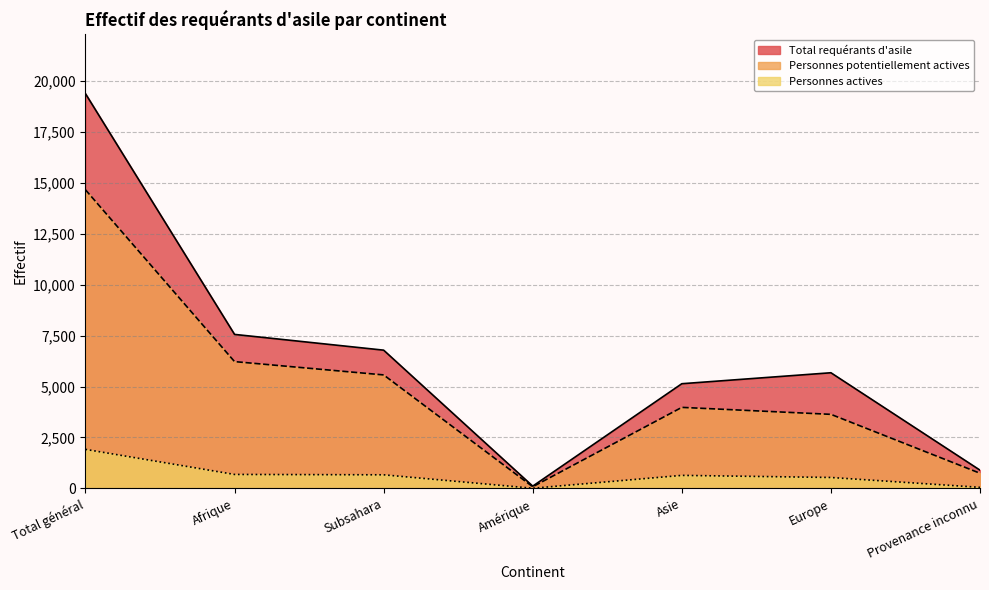

Rank the series by their average value, from highest to lowest.

Total requérants d'asile, Personnes potentiellement actives, Personnes actives